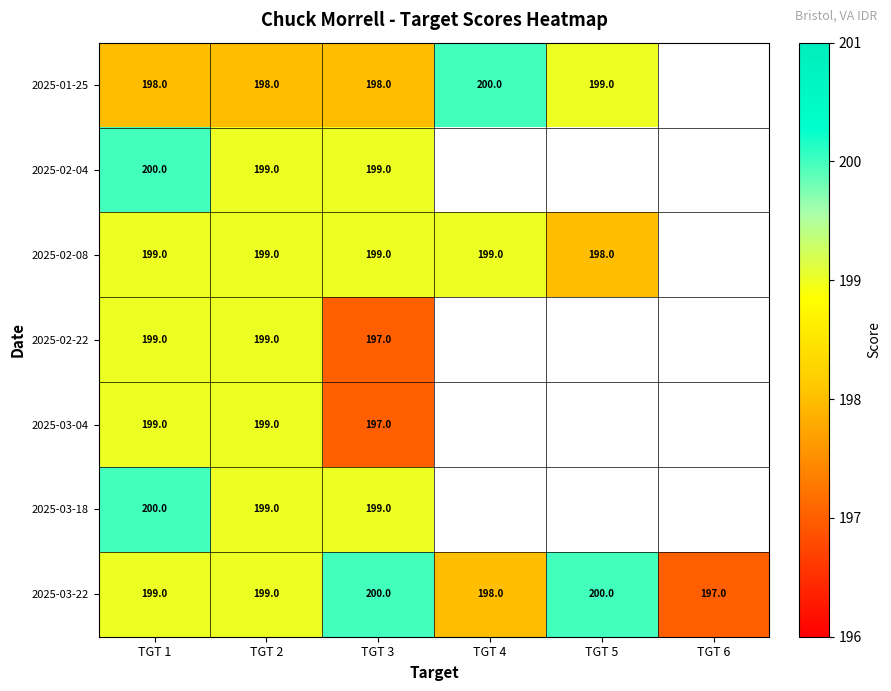

What is the difference between the highest and lowest values at TGT 3?

3